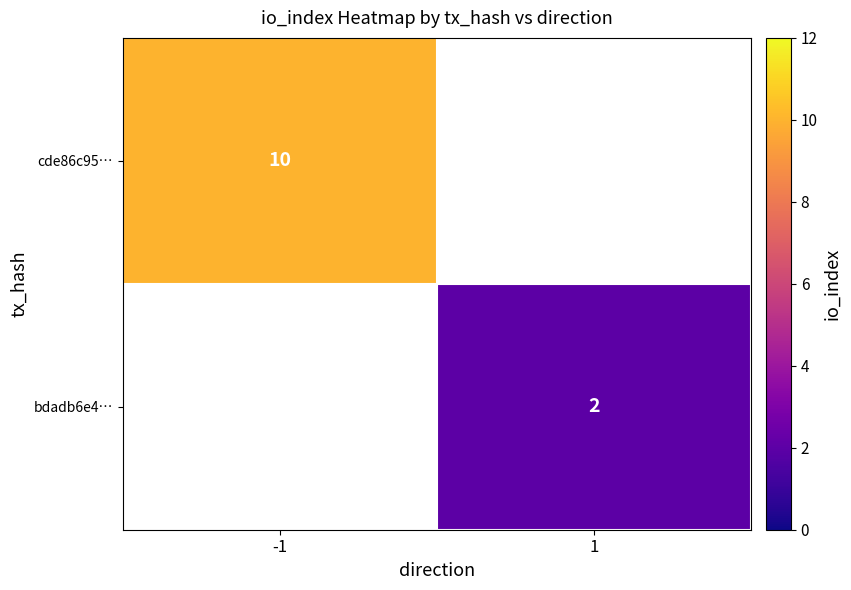

True or false: bdadb6e4… has a value of 2 at 1.

True